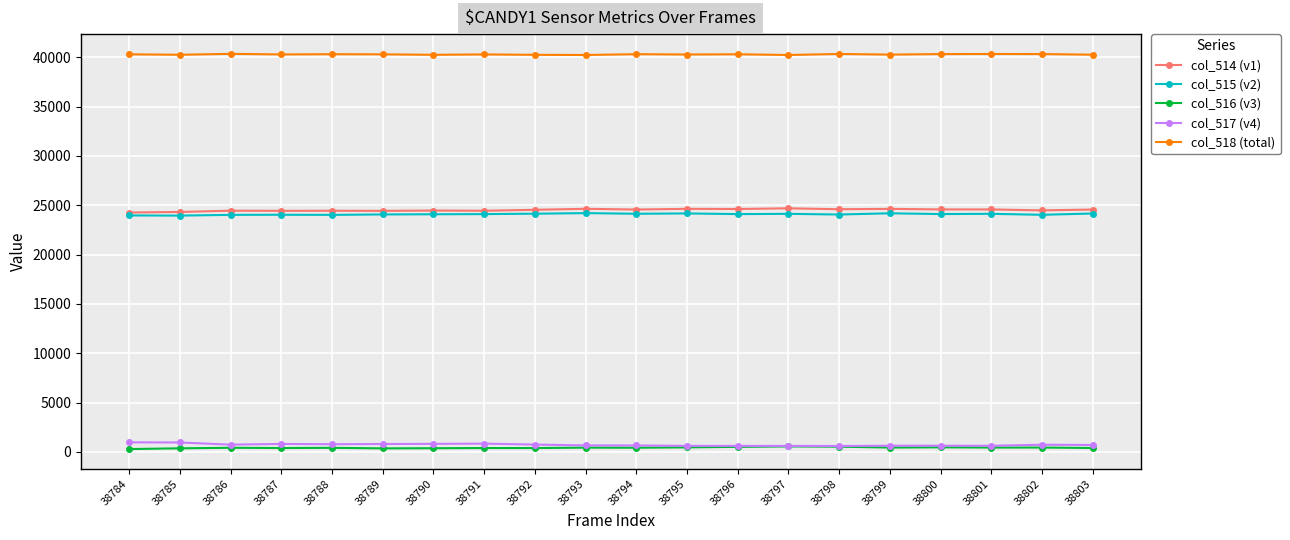

What is the sum of all col_514 (v1) values?

490400